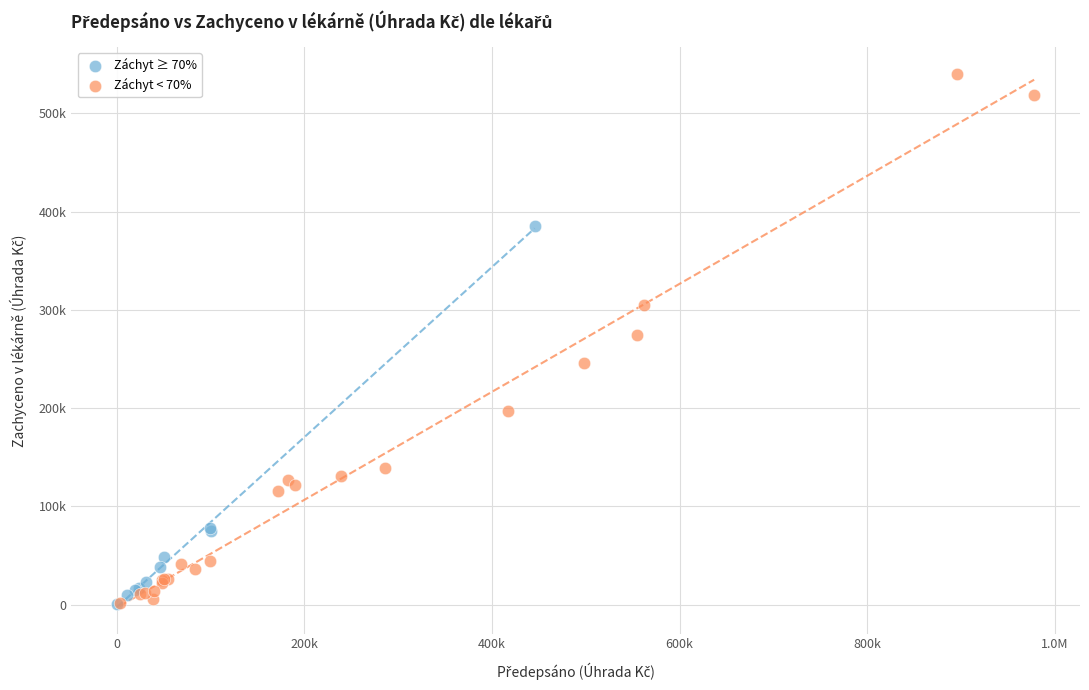

Which series has the largest Y range (max minus min)?

Záchyt < 70%